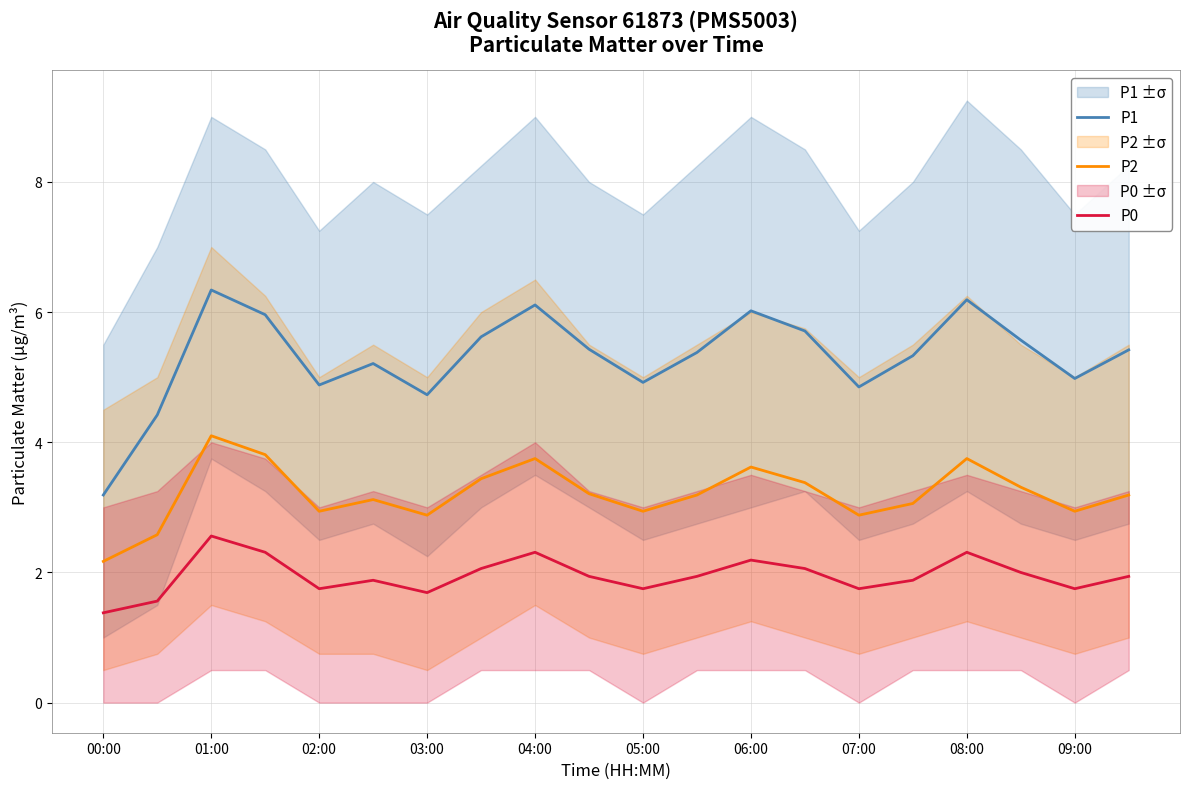

What is the minimum value for P2?

2.2